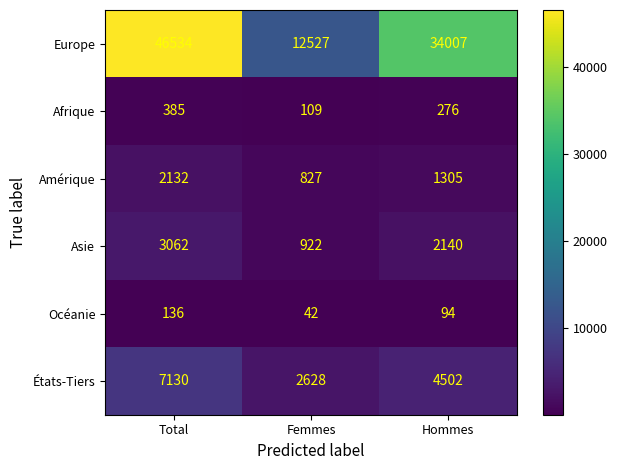

At which category is the sum across all series the highest?

Total